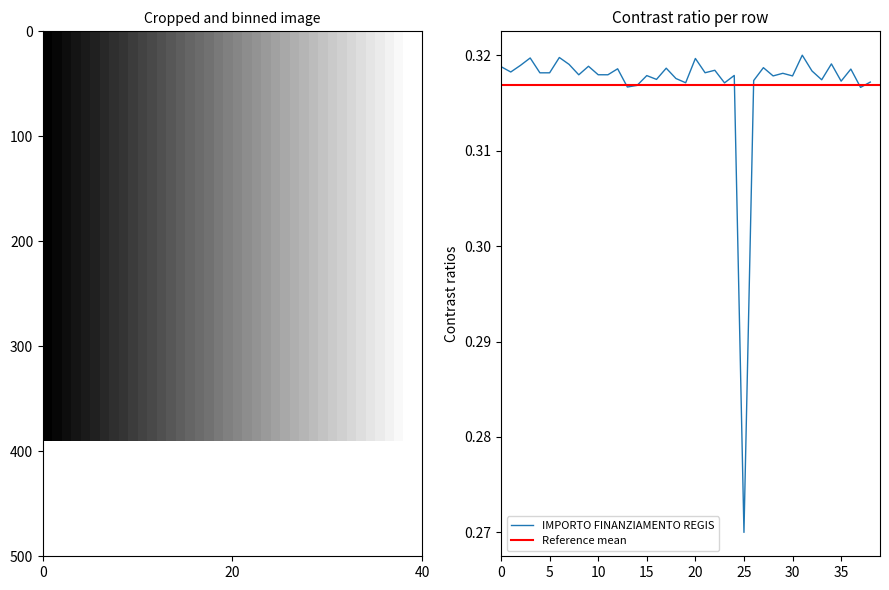

How many points are higher than both their immediate neighbors (excluding endpoints)?

14